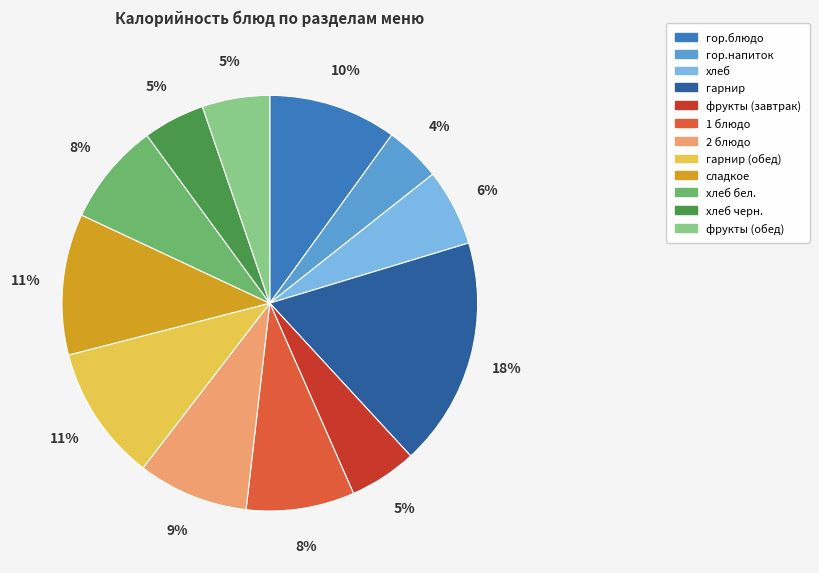

How many slices are in this pie chart?

12